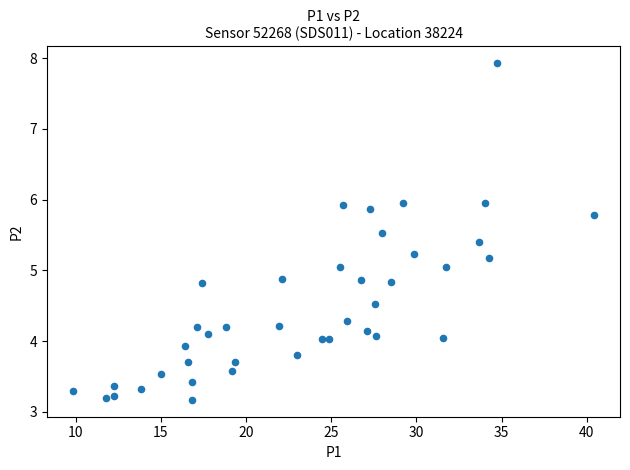

What is the range of Y values (max minus min)?

4.8